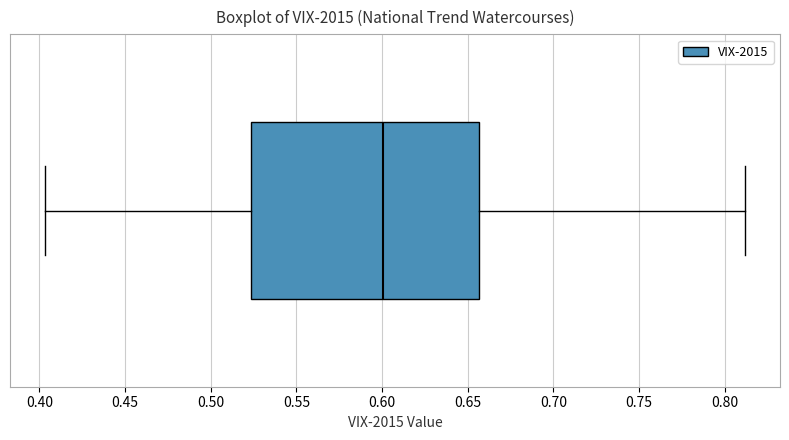

Where is the left edge of the box on the x-axis? The values are not printed on the chart, so give them approximately, as read against the axis.

0.525